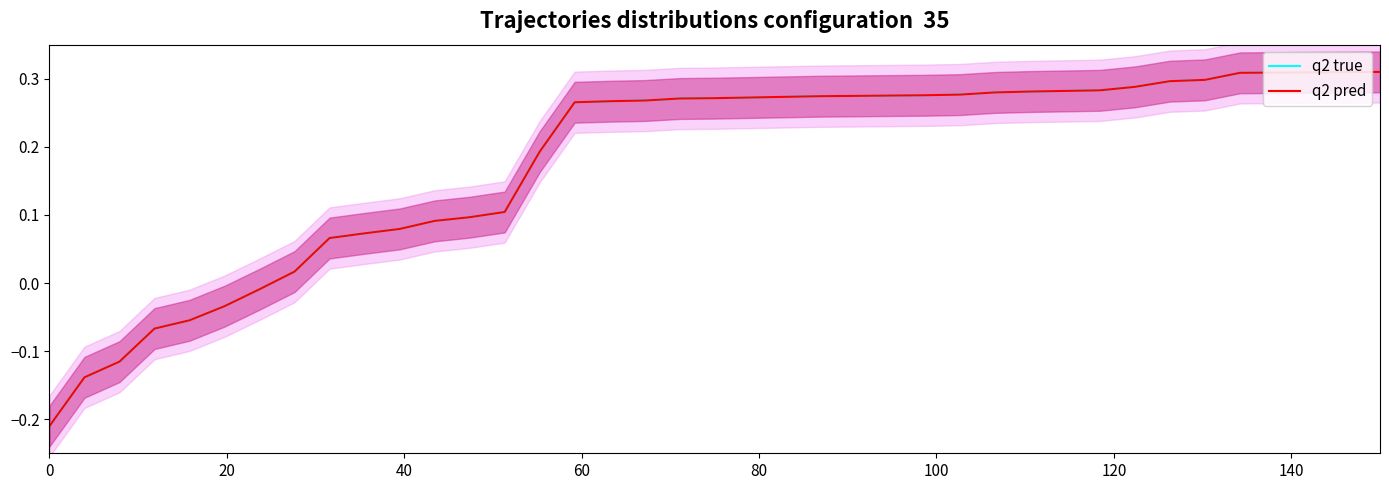

What is the label of the 34th point from the right?

100